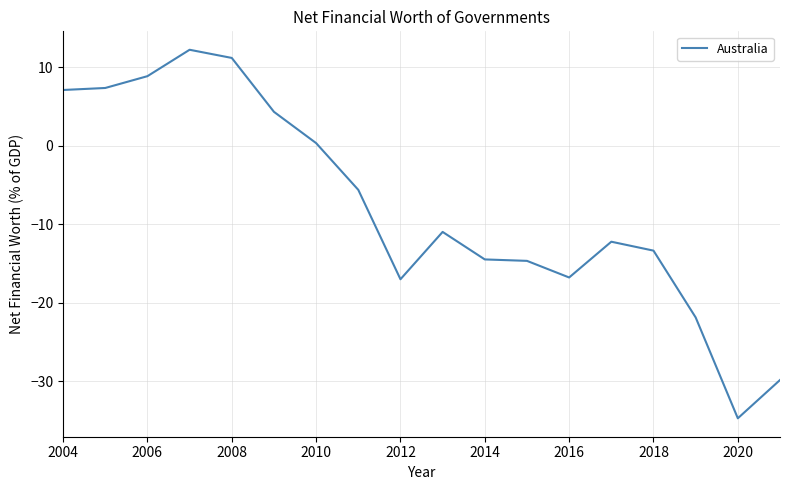

What is the minimum value shown in the chart?

-34.7